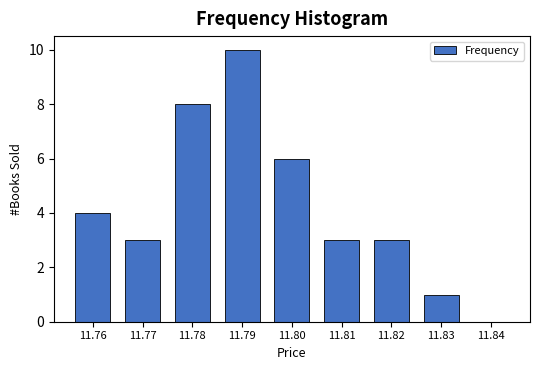

Reading right to left, what are all the values shown in this chart?

11.84=0	11.83=1	11.82=3	11.81=3	11.80=6	11.79=10	11.78=8	11.77=3	11.76=4